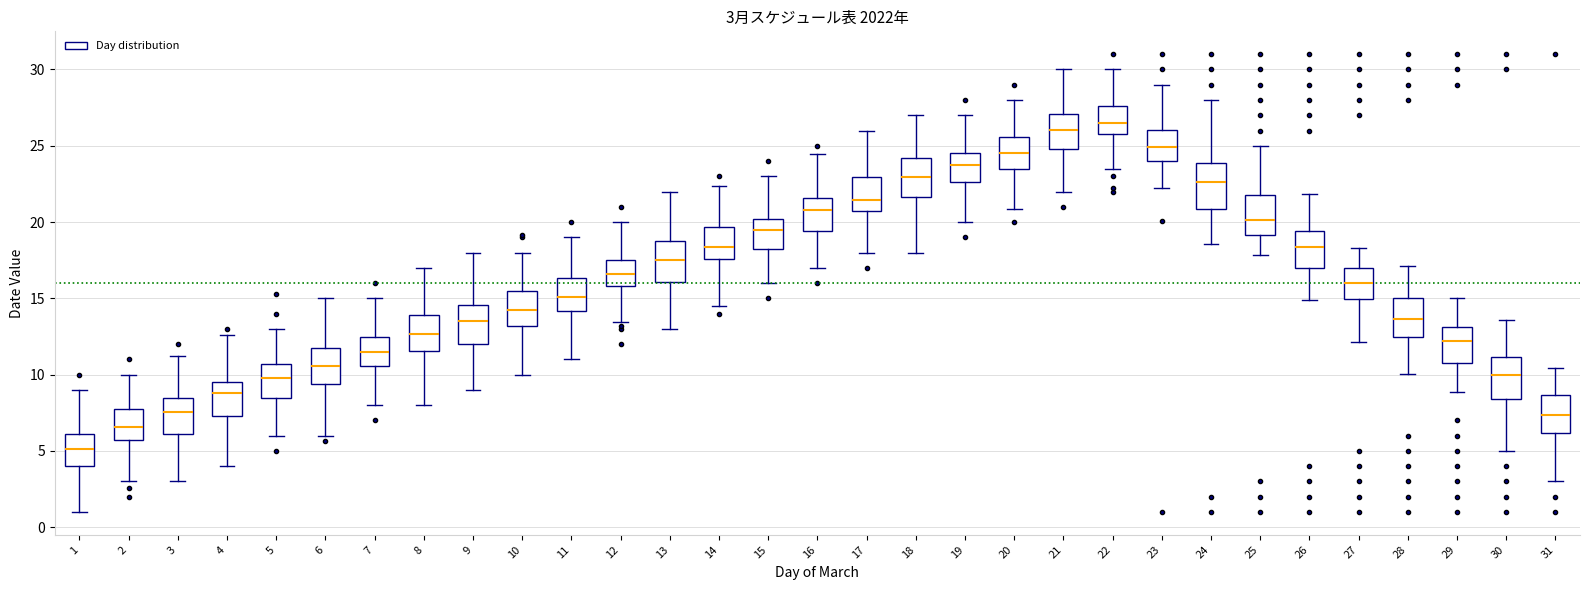

Which box's median line is the lowest?

1